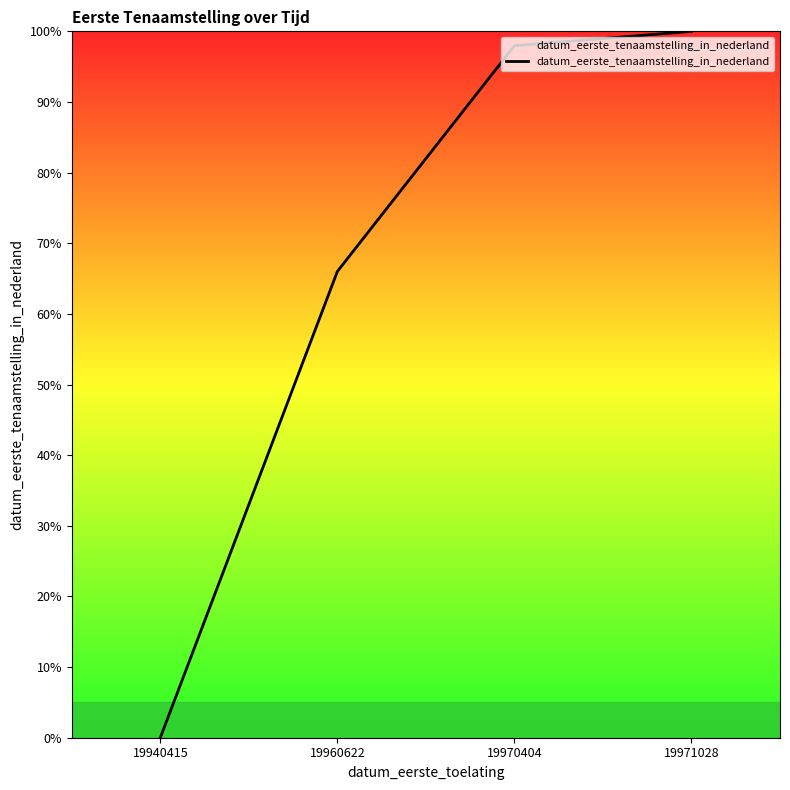

Between 19940415 and 19970404, which is larger?

19970404